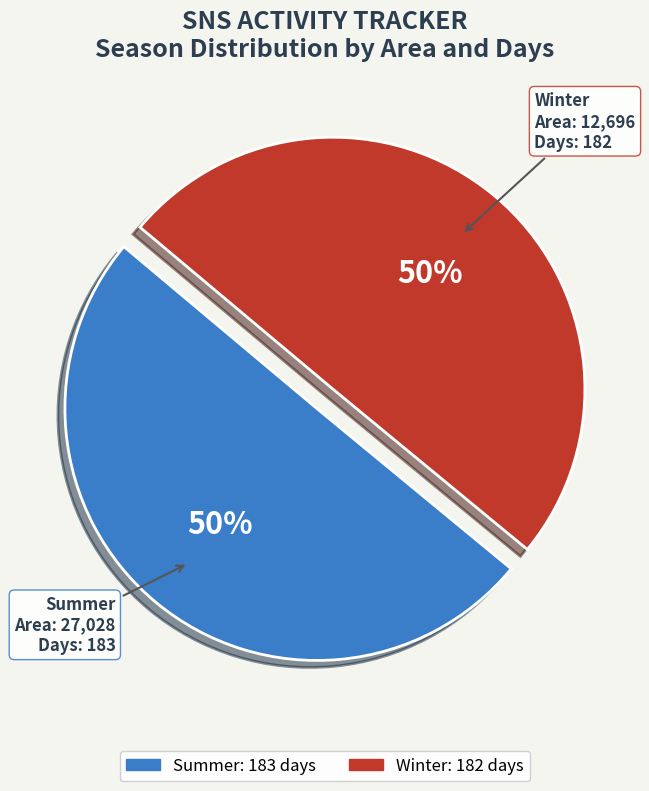

True or false: Winter accounts for 58% of the total.

False